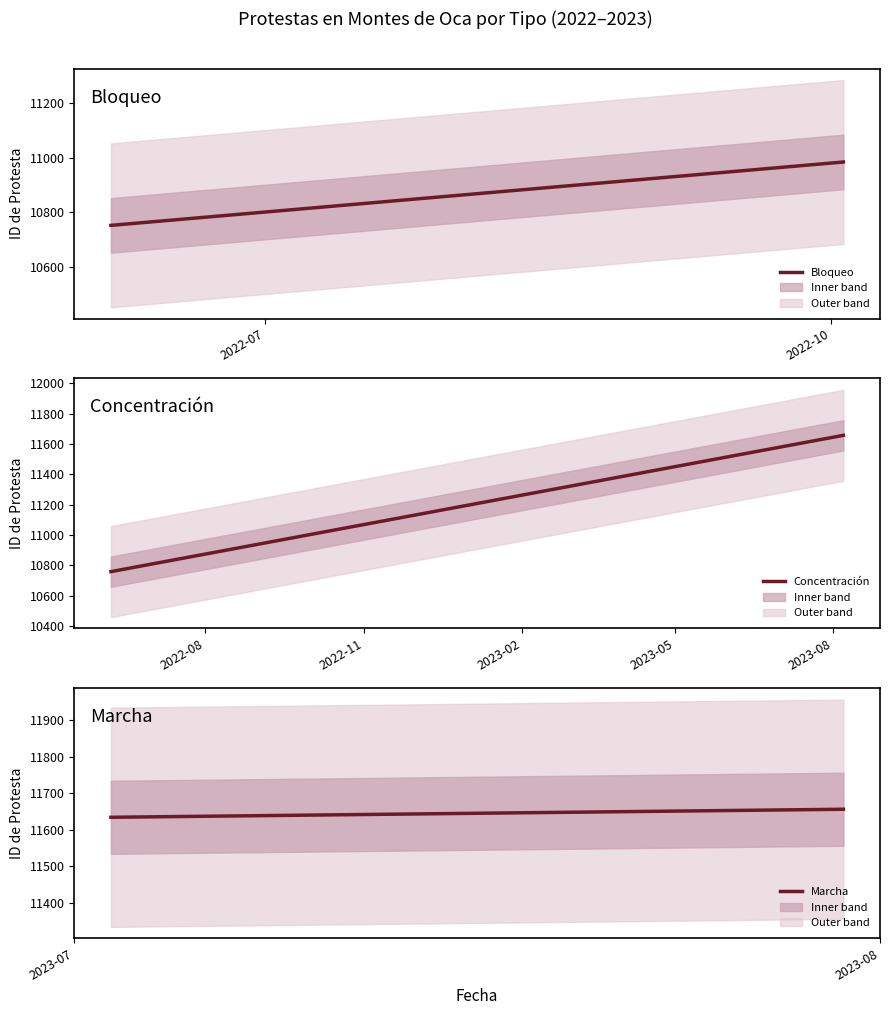

Rank the series by their average value, from lowest to highest.

Bloqueo, Concentración, Marcha